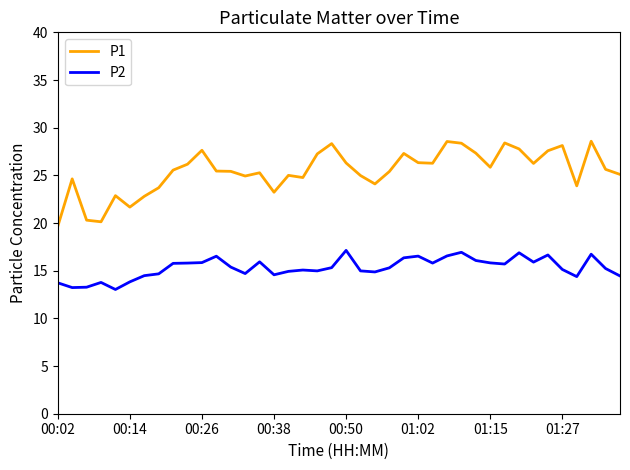

Which series has the widest spread of values?

P1